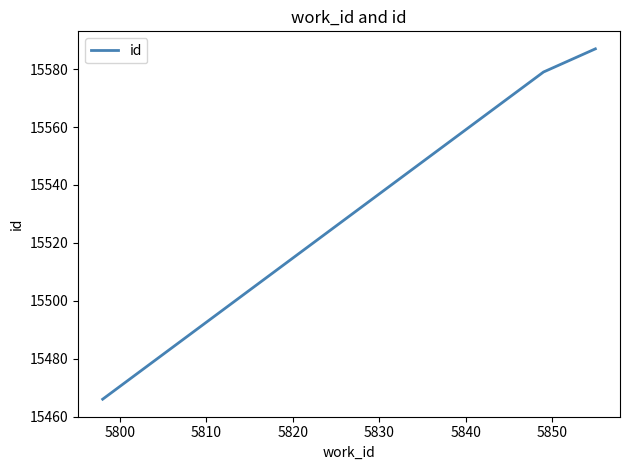

What is the difference between the maximum and second lowest values?

8